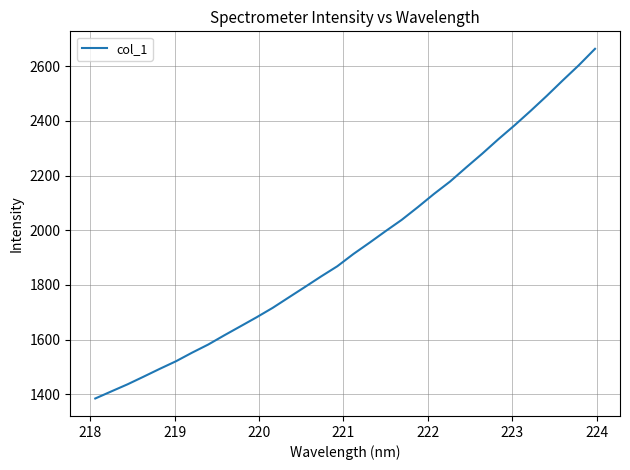

What is the maximum value shown in the chart?

2663.6